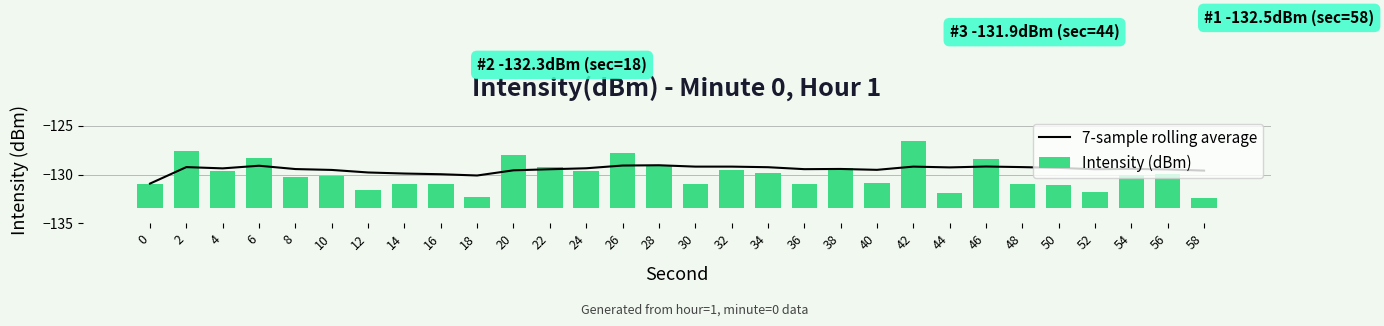

What is the spread (max minus min) of values at 22?

133.6